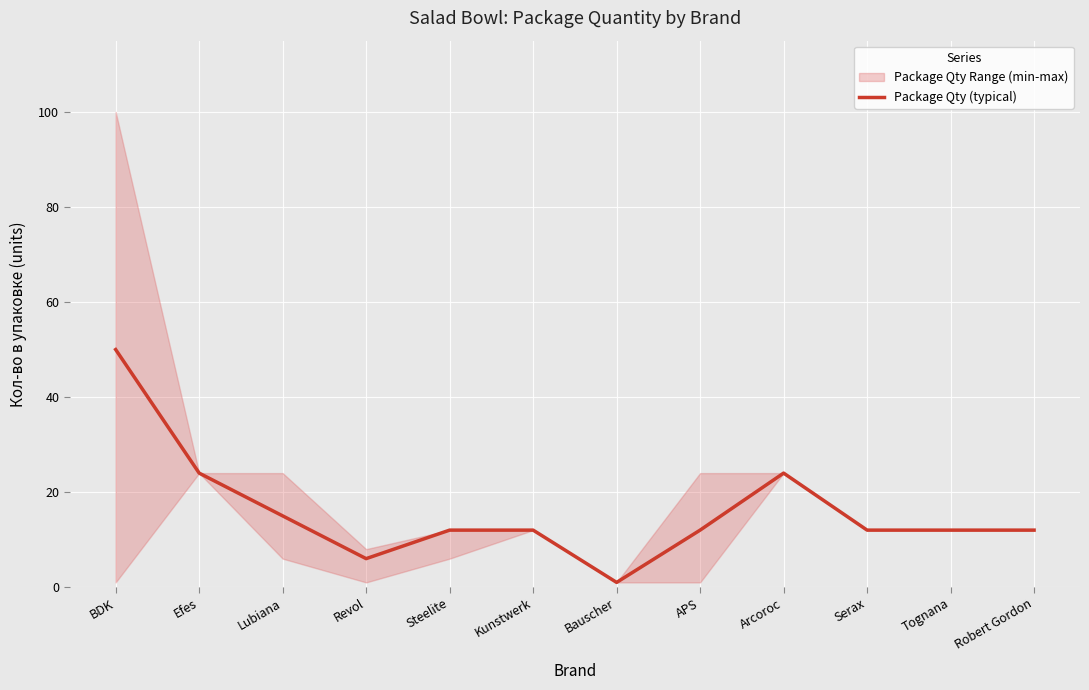

Where is the data nearest to the value 25?

Efes